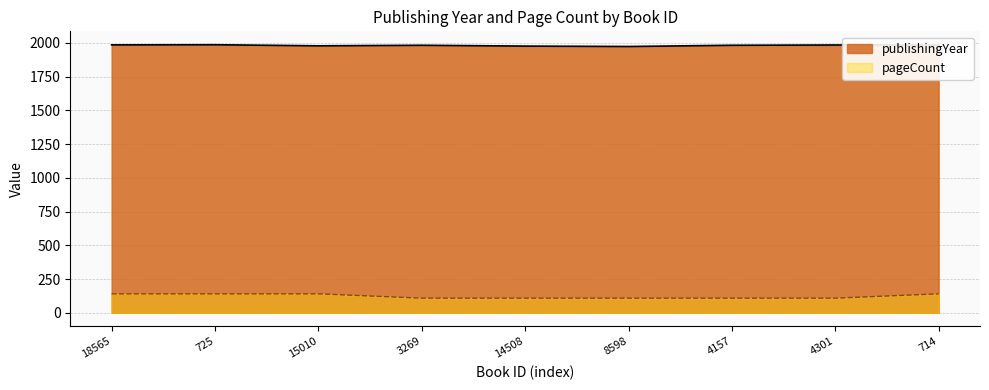

Rank the series by their average value, from lowest to highest.

pageCount, publishingYear